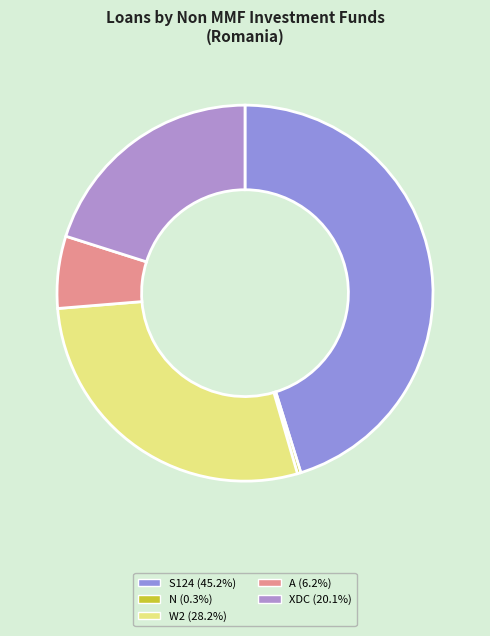

Does any single category account for the majority?

No